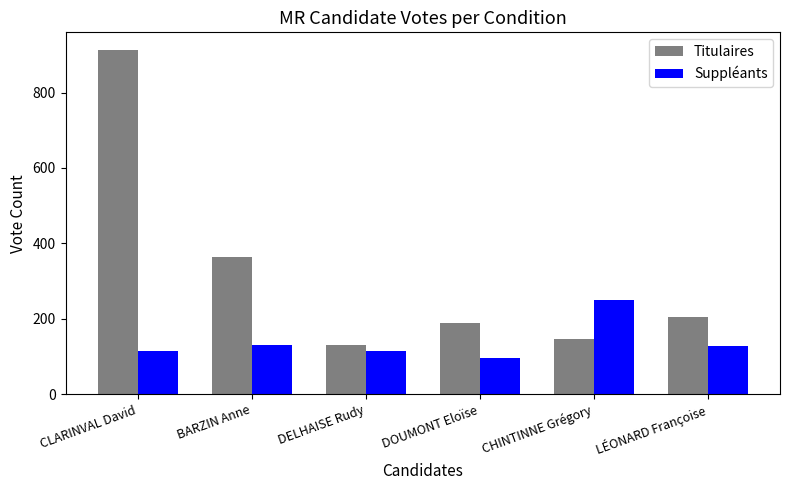

How many bars are there in each group?

2